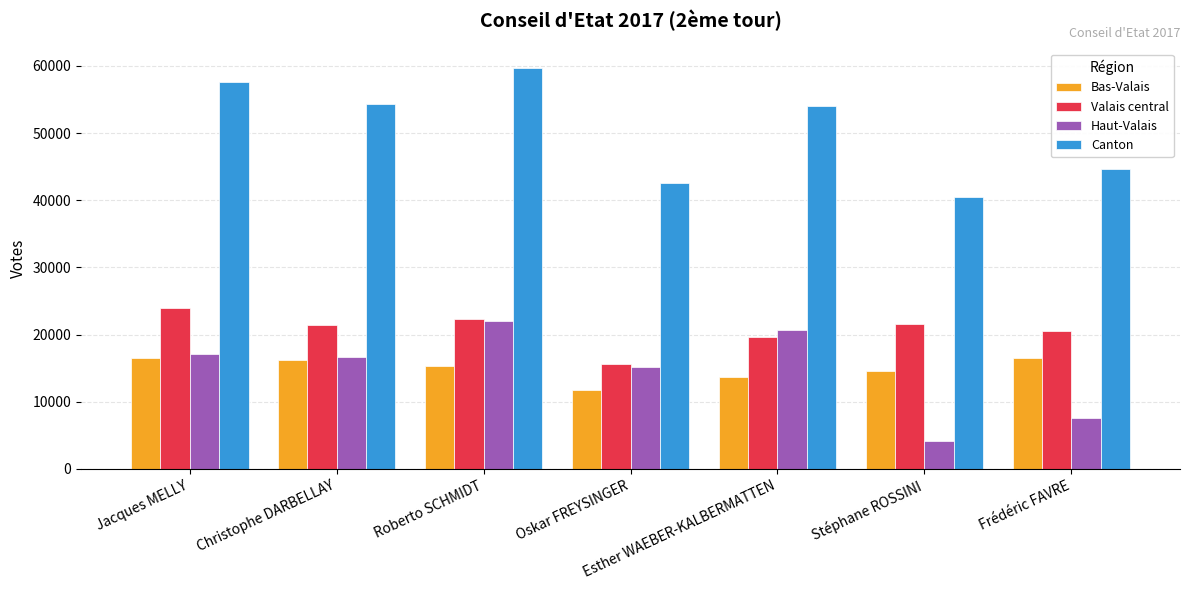

What is the difference between the second highest and second lowest values in the Valais central series?

2681